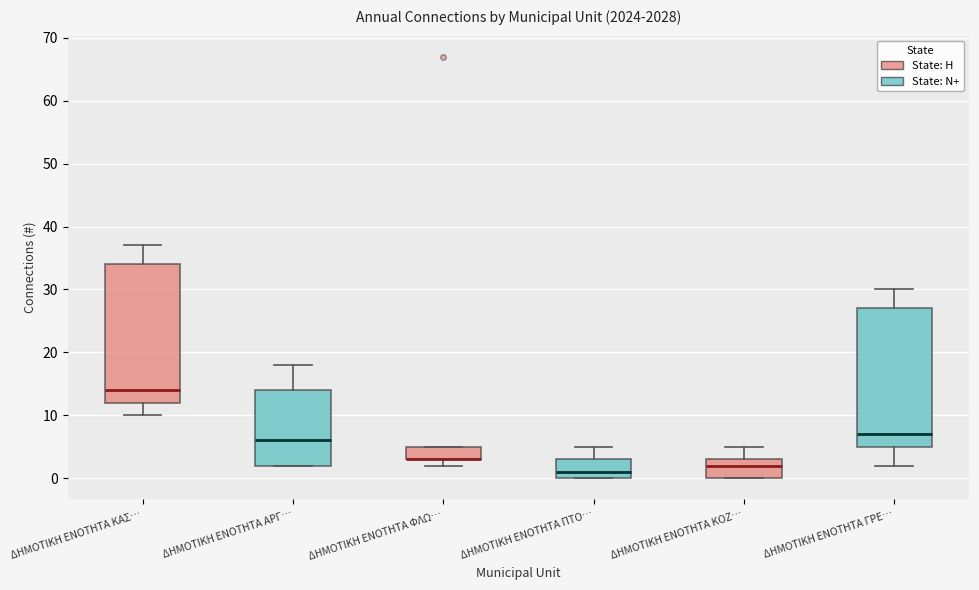

Where is the upper edge of the box for ΔΗΜΟΤΙΚΗ ΕΝΟΤΗΤΑ ΦΛΩ… on the y-axis? The values are not printed on the chart, so give them approximately, as read against the axis.

5